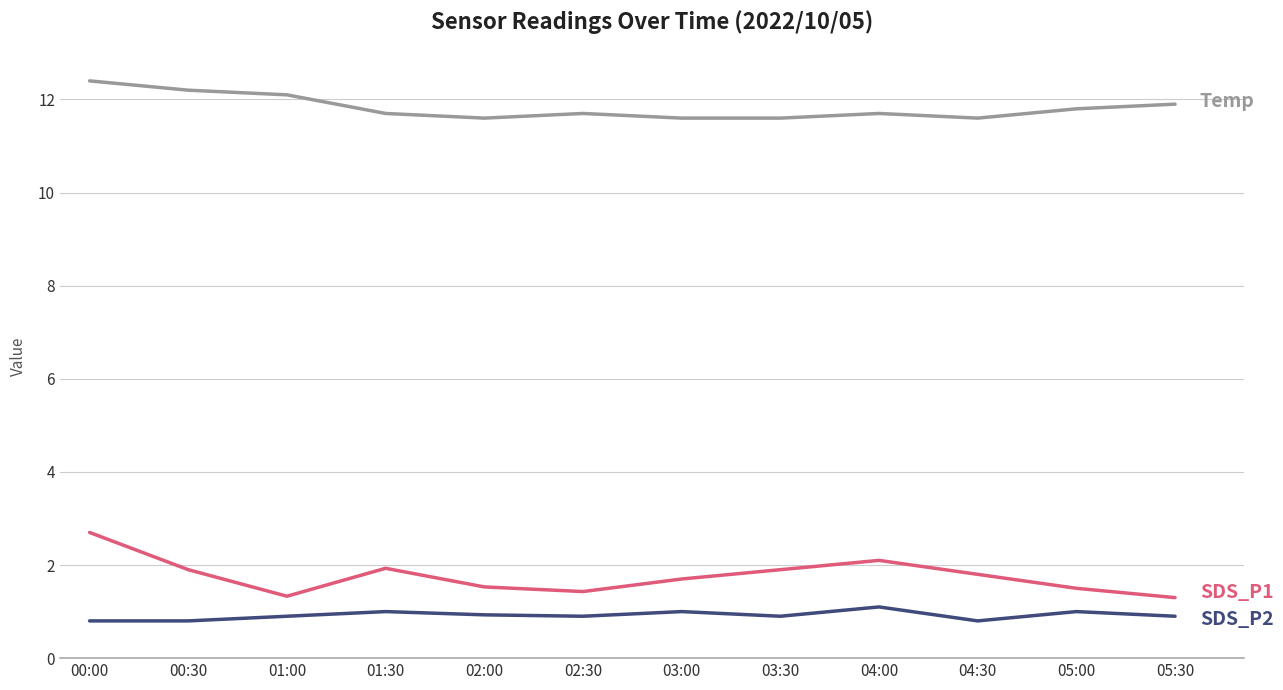

What is the minimum value shown in the chart?

0.8